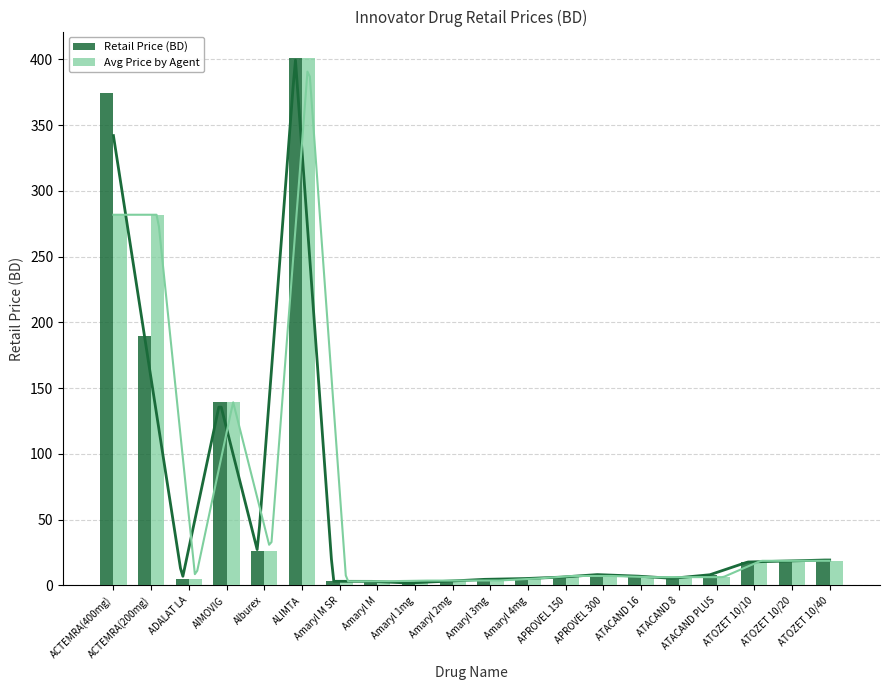

Which label corresponds to the smallest value in the chart?

Amaryl 1mg